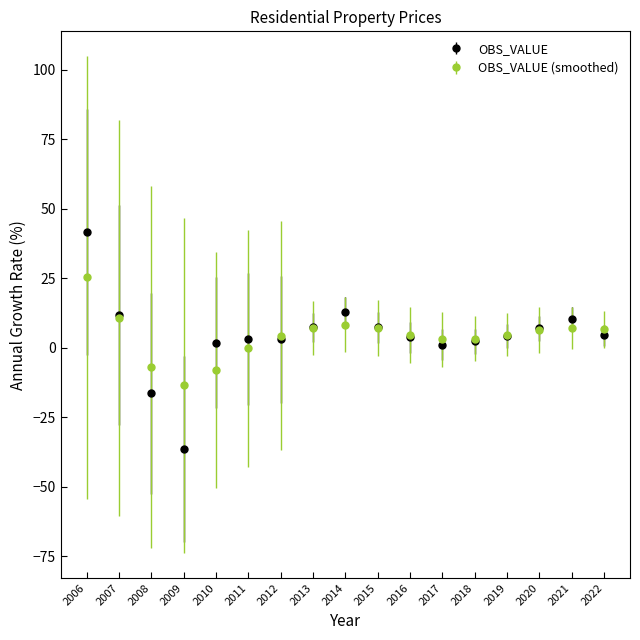

Which series has the widest spread of values?

OBS_VALUE